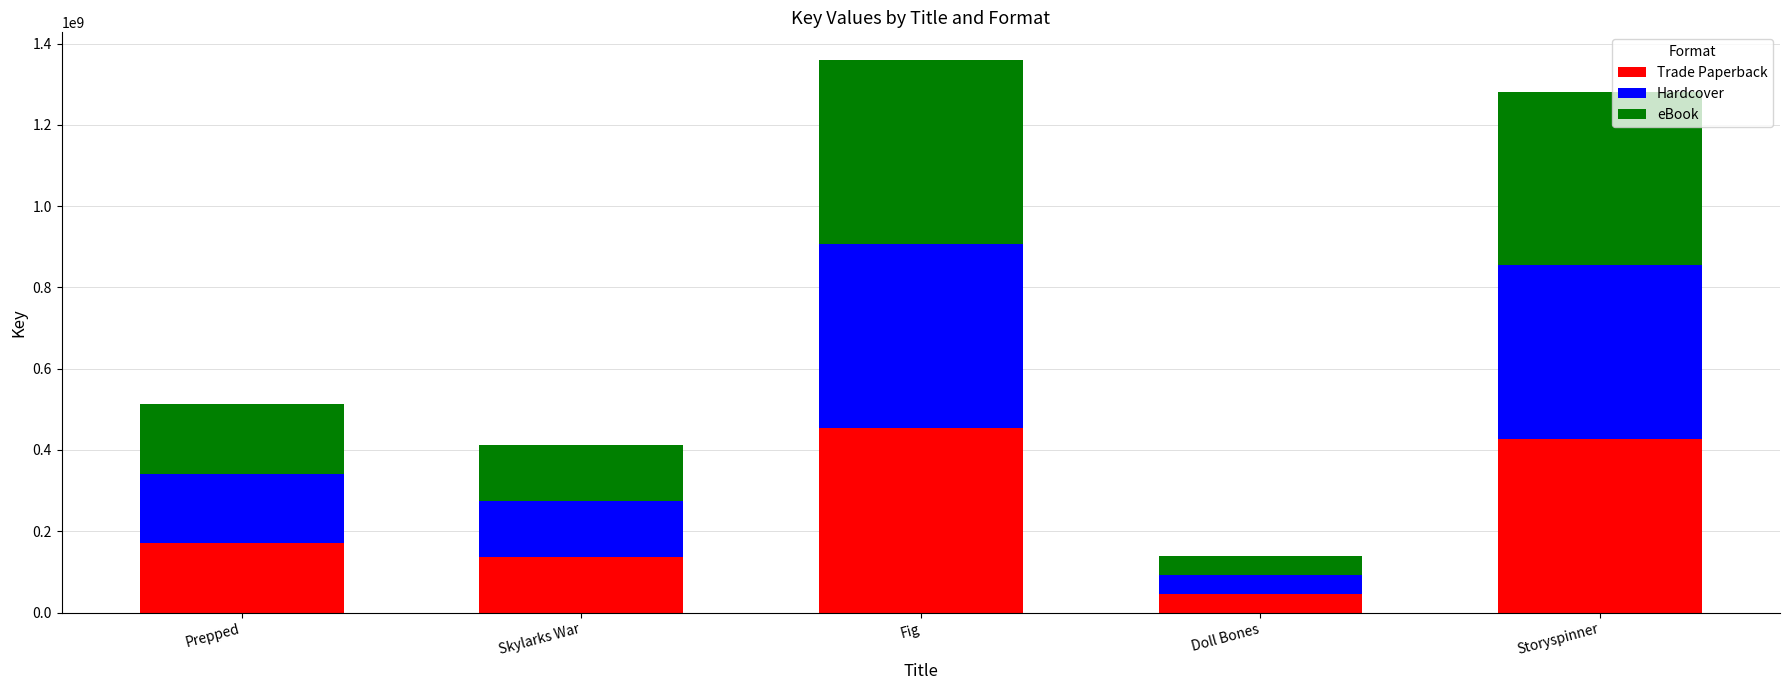

At which label does Trade Paperback reach its minimum?

Doll Bones